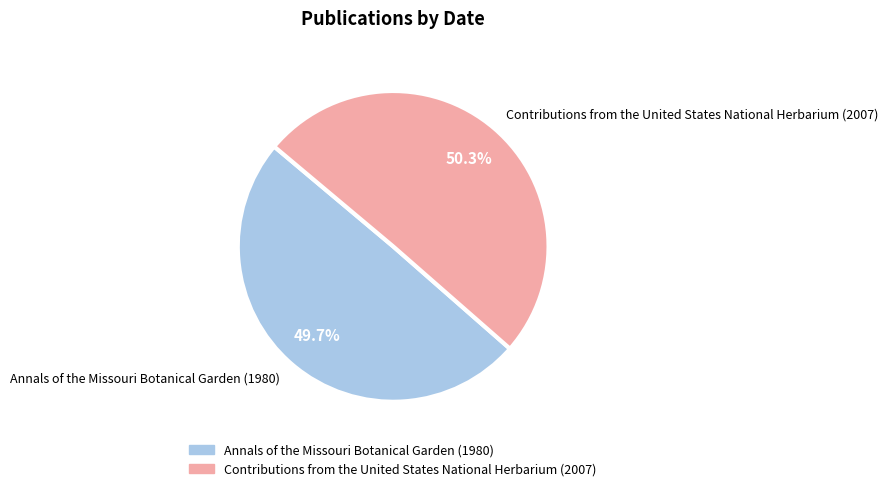

Count the number of slices in the pie.

2